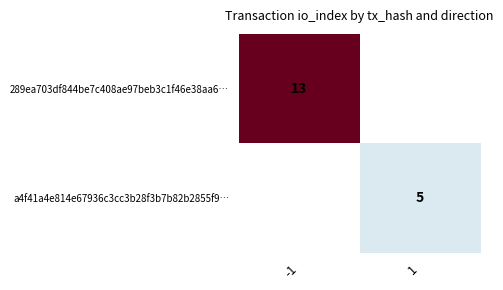

The value of a4f41a4e814e67936c3cc3b28f3b7b82b2855f9… at 1 is 7. True or false?

False